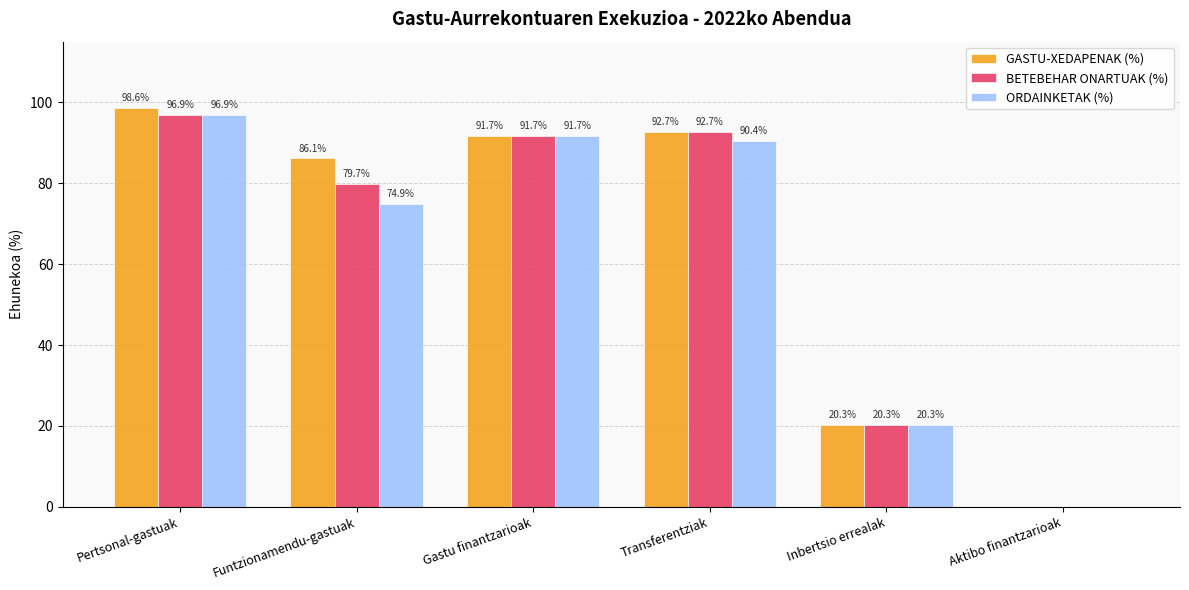

What is the difference between the BETEBEHAR ONARTUAK (%) values at Aktibo finantzarioak and Inbertsio errealak?

20.3